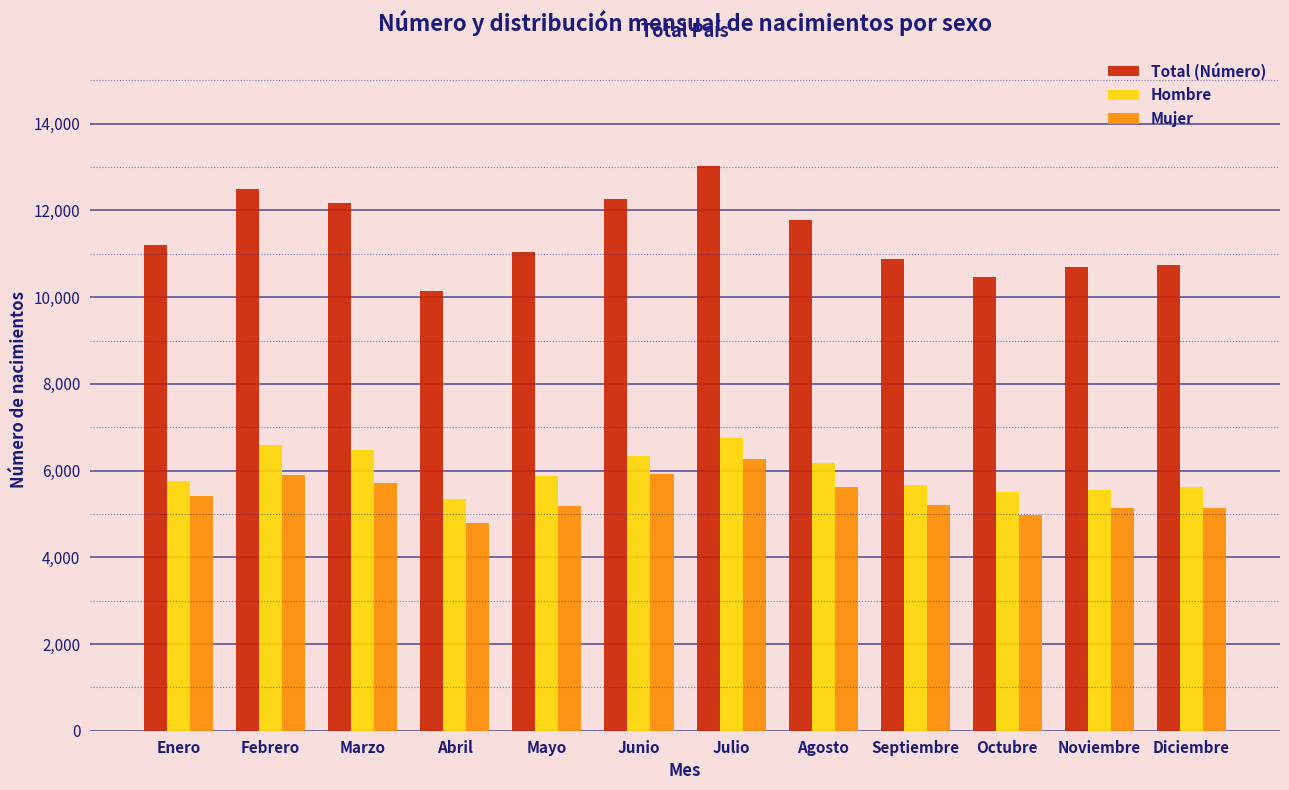

Which series changed the most between Octubre and Noviembre?

Total (Número)